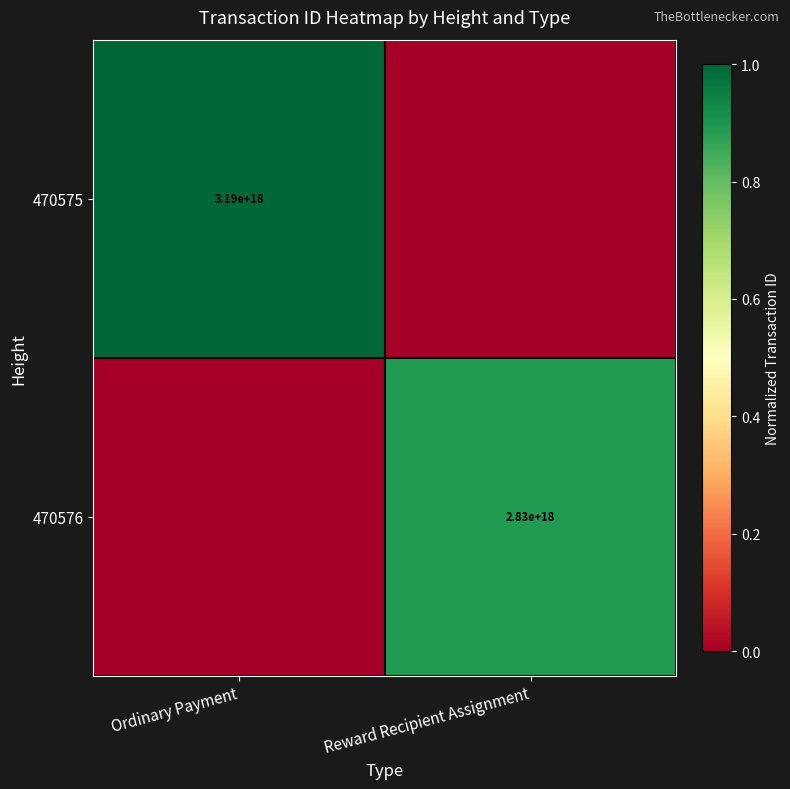

Is the value of 470576 at Reward Recipient Assignment greater than the value of 470575 at Ordinary Payment?

No